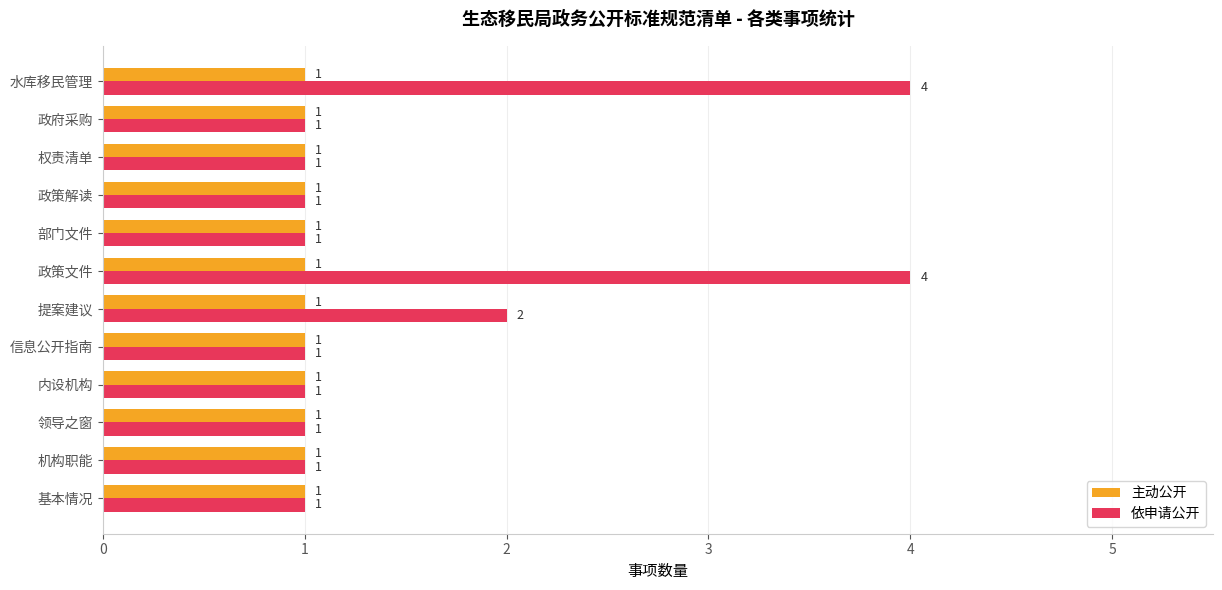

Is the value of 依申请公开 at 政策文件 greater than the value of 主动公开 at 部门文件?

Yes